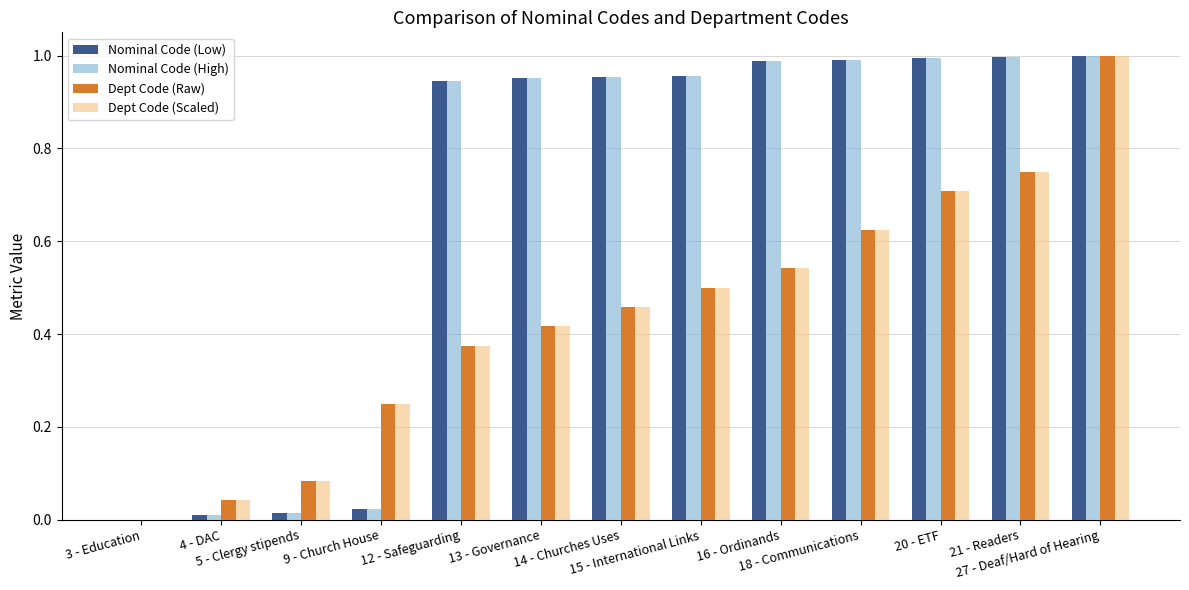

Are the bars grouped side by side (vs. stacked)?

Yes